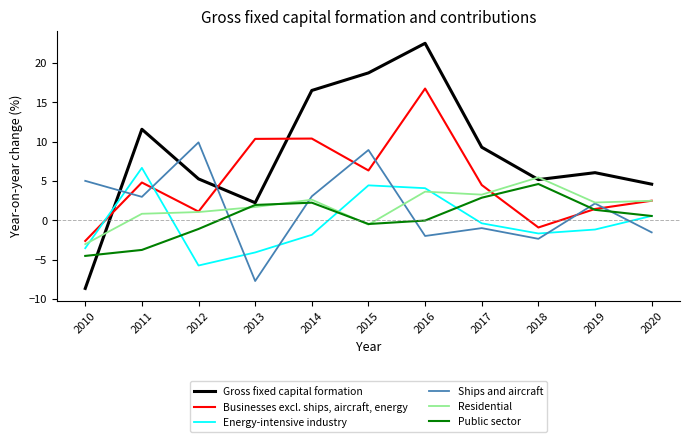

Is it true that Gross fixed capital formation equals 11.0 at 2014?

False